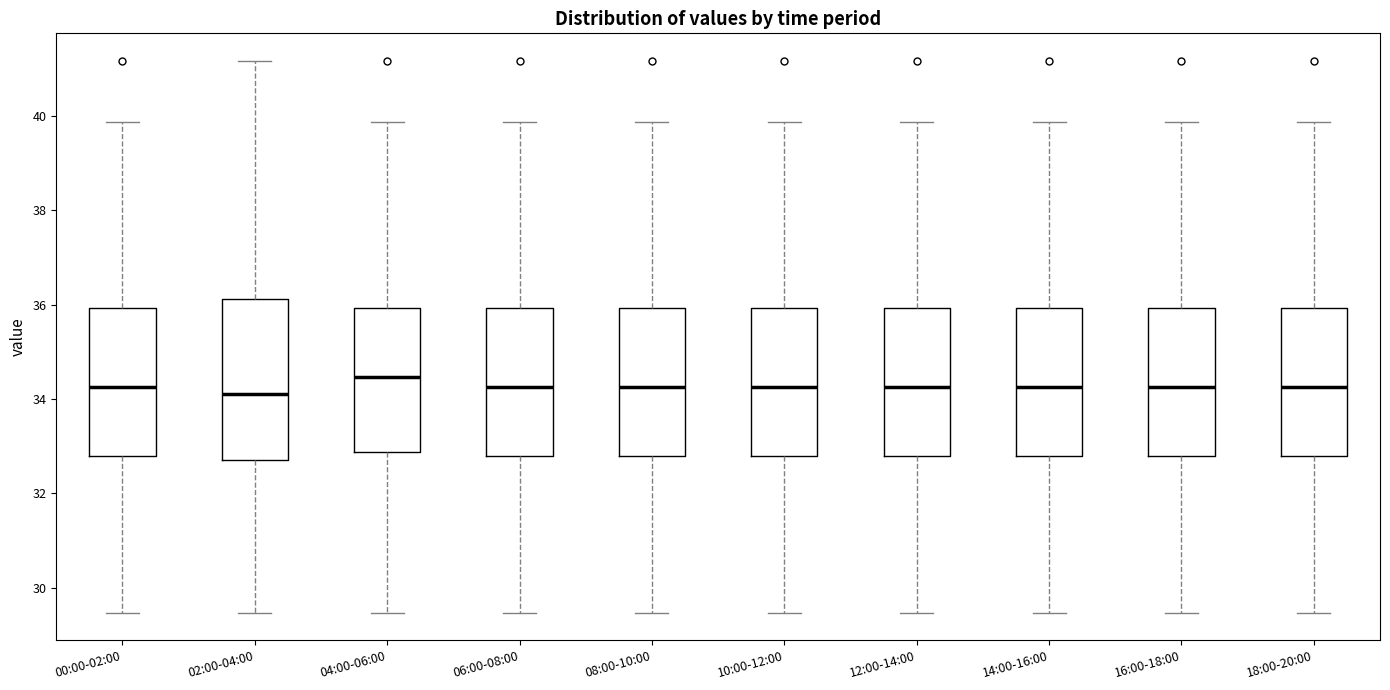

Reading left to right, read every box against the y-axis: the position of its median line, the range the box covers, and the ends of its whiskers. The values are not printed on the chart, so give them approximately, as read against the axis.

00:00-02:00: median 34.2, box 32.8 to 36.0, whiskers 29.4 to 39.8
02:00-04:00: median 34.2, box 32.8 to 36.2, whiskers 29.4 to 41.2
04:00-06:00: median 34.4, box 32.8 to 36.0, whiskers 29.4 to 39.8
06:00-08:00: median 34.2, box 32.8 to 36.0, whiskers 29.4 to 39.8
08:00-10:00: median 34.2, box 32.8 to 36.0, whiskers 29.4 to 39.8
10:00-12:00: median 34.2, box 32.8 to 36.0, whiskers 29.4 to 39.8
12:00-14:00: median 34.2, box 32.8 to 36.0, whiskers 29.4 to 39.8
14:00-16:00: median 34.2, box 32.8 to 36.0, whiskers 29.4 to 39.8
16:00-18:00: median 34.2, box 32.8 to 36.0, whiskers 29.4 to 39.8
18:00-20:00: median 34.2, box 32.8 to 36.0, whiskers 29.4 to 39.8